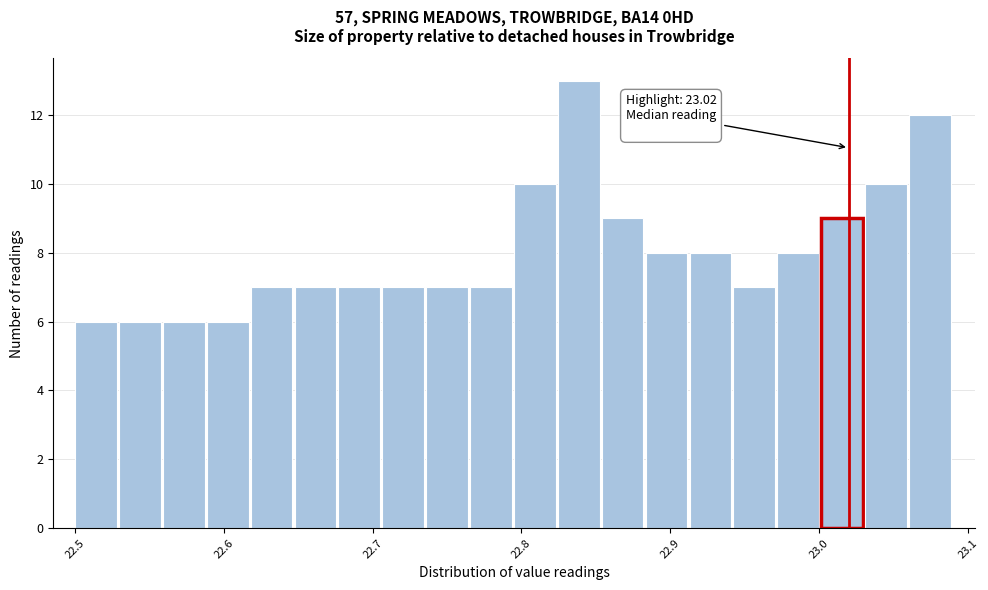

Read against the x-axis, roughly where is the centre of the tallest bar?

22.84